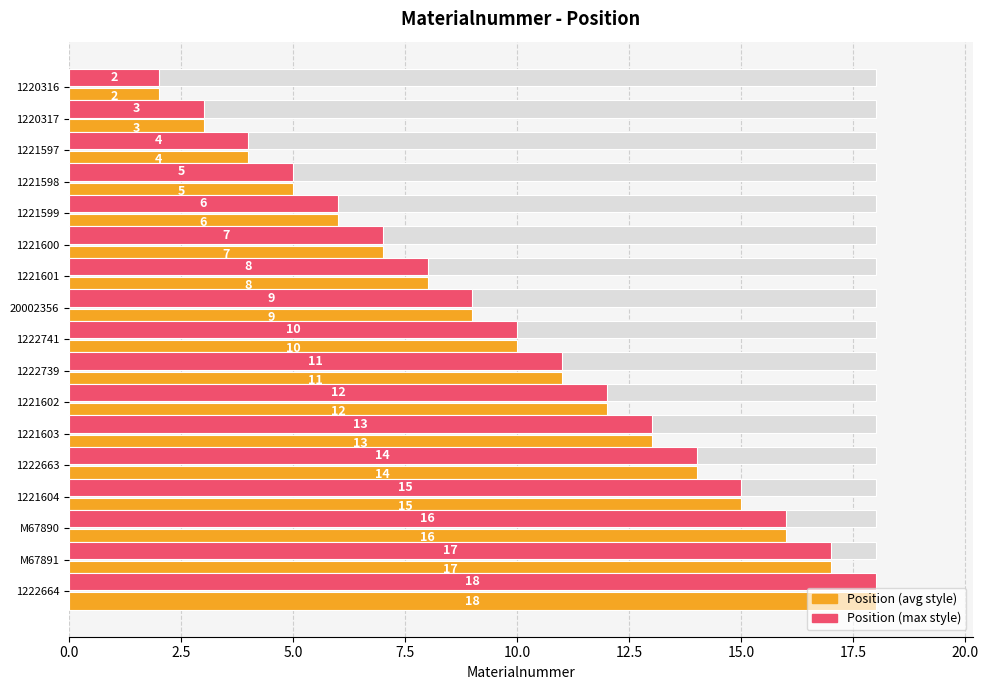

At which category is the sum across all series the highest?

1222664